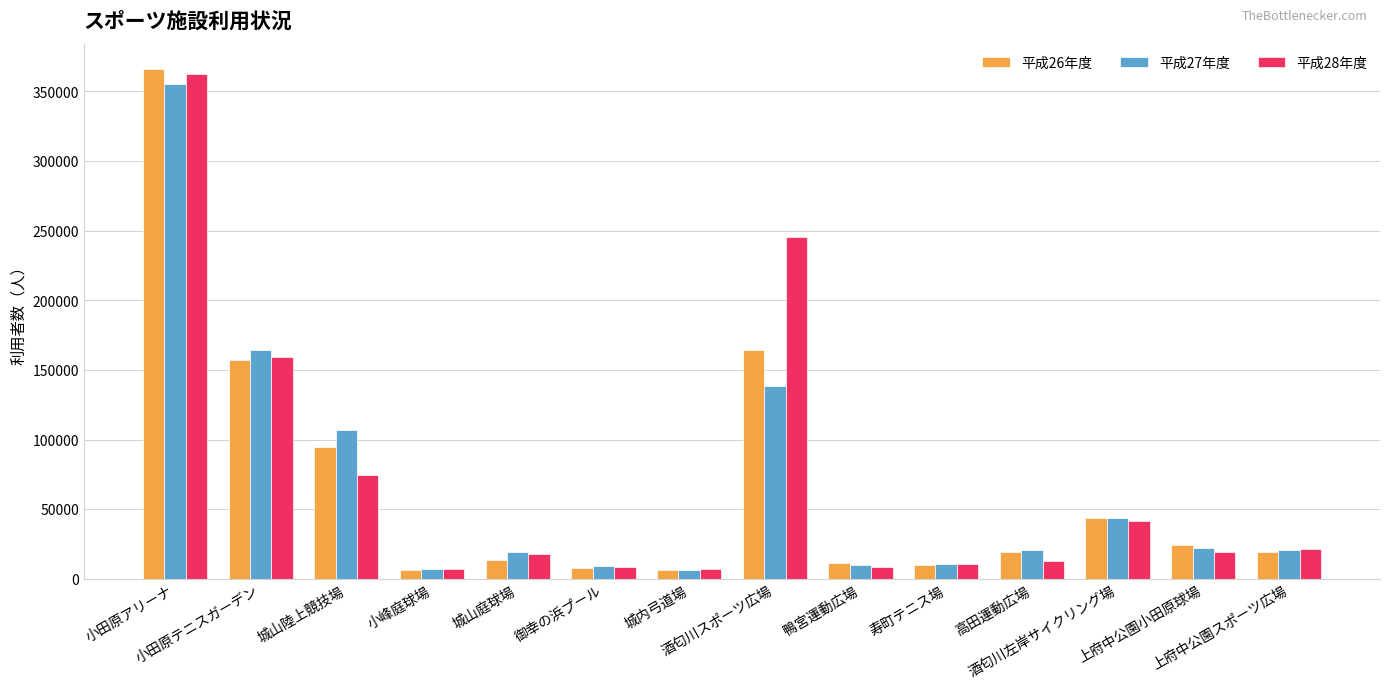

What is the sum of the 平成26年度 values at 城山庭球場 and 小田原アリーナ?

379937